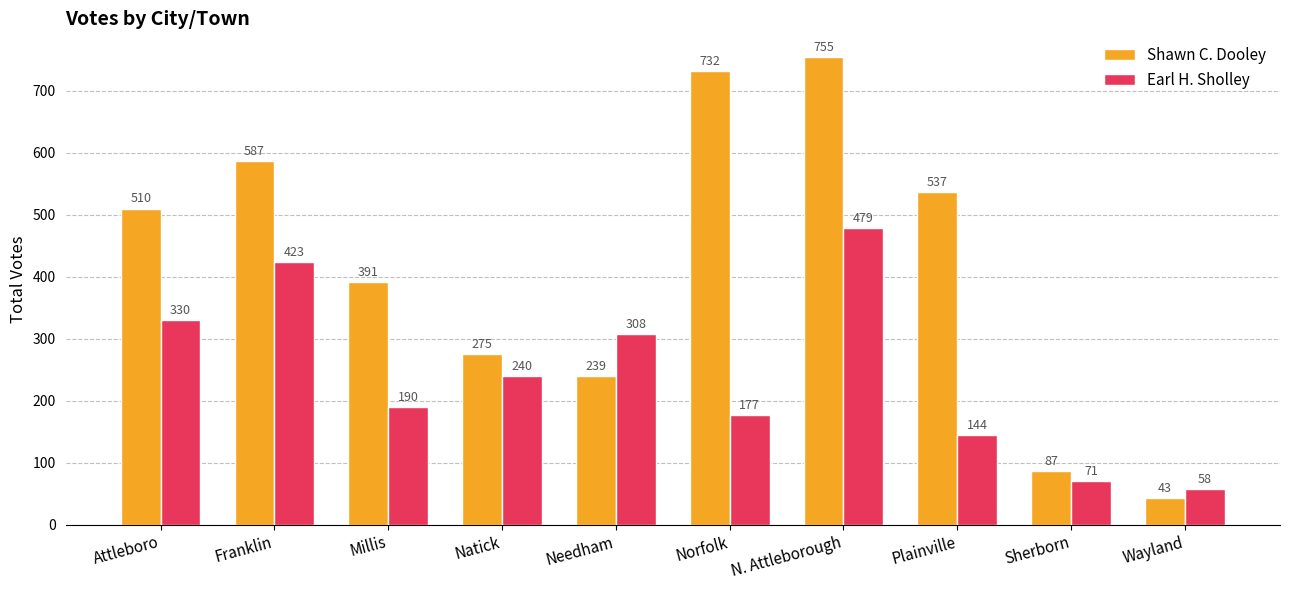

Which series changed the most between Attleboro and Wayland?

Shawn C. Dooley